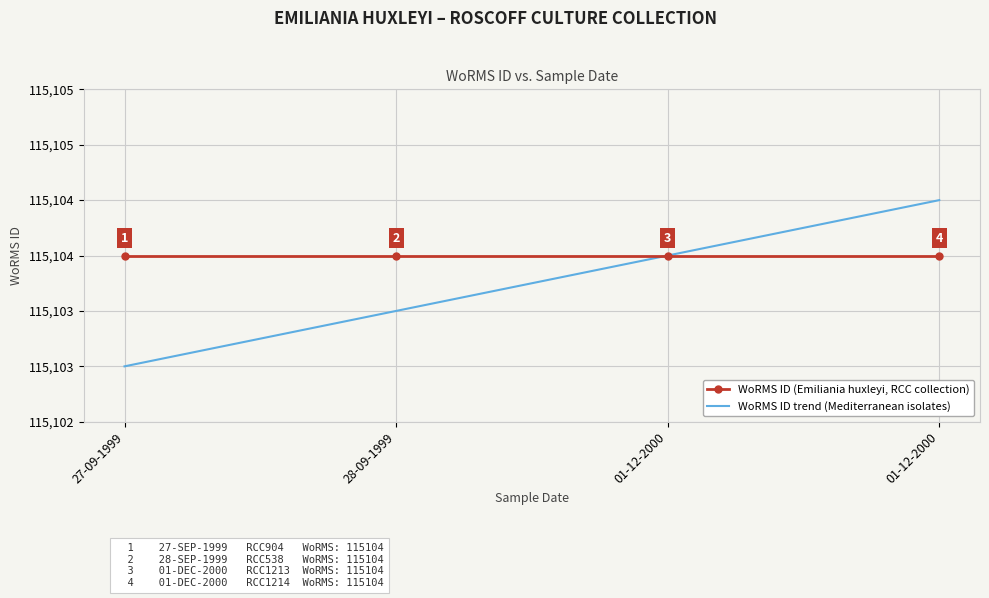

What are all the series names shown in the legend?

WoRMS ID (Emiliania huxleyi, RCC collection), WoRMS ID trend (Mediterranean isolates)